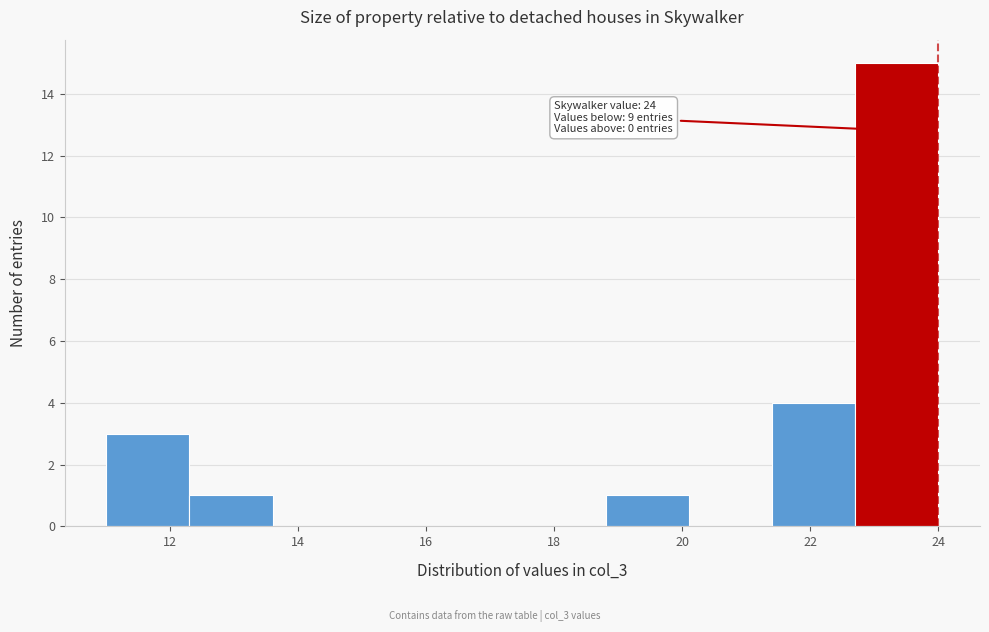

Which range on the x-axis has the tallest bar?

22.7 to 24.0